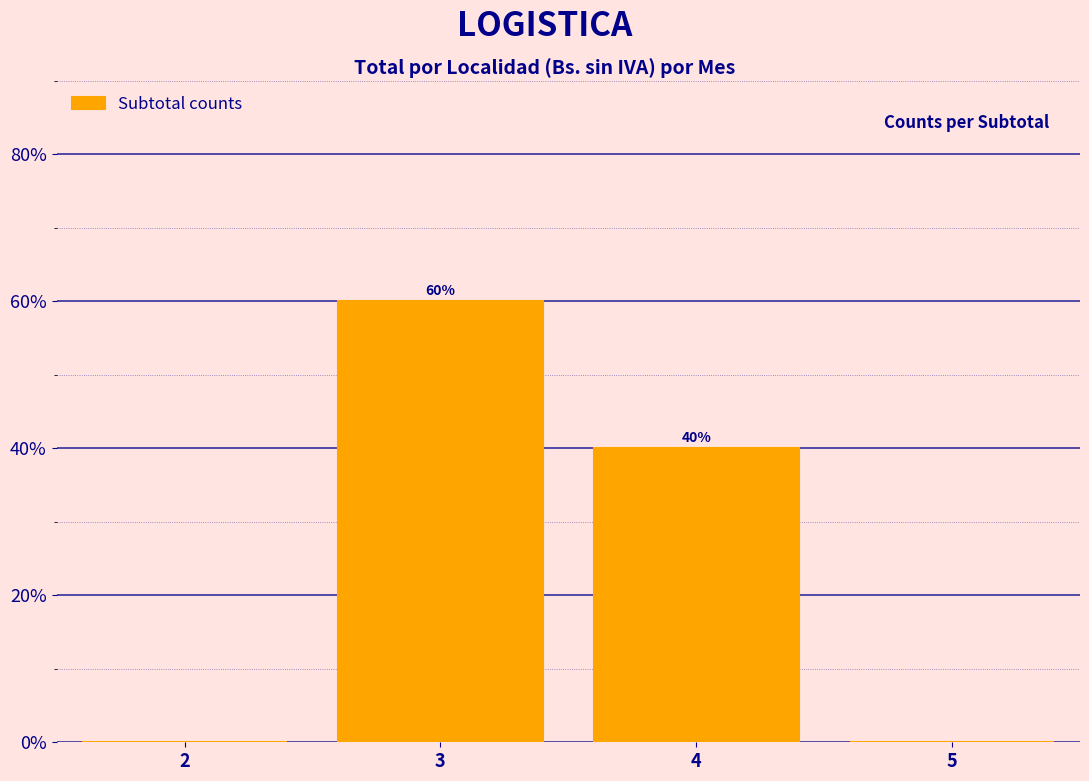

Over which range of the x-axis is the bar tallest?

2.5 to 3.5